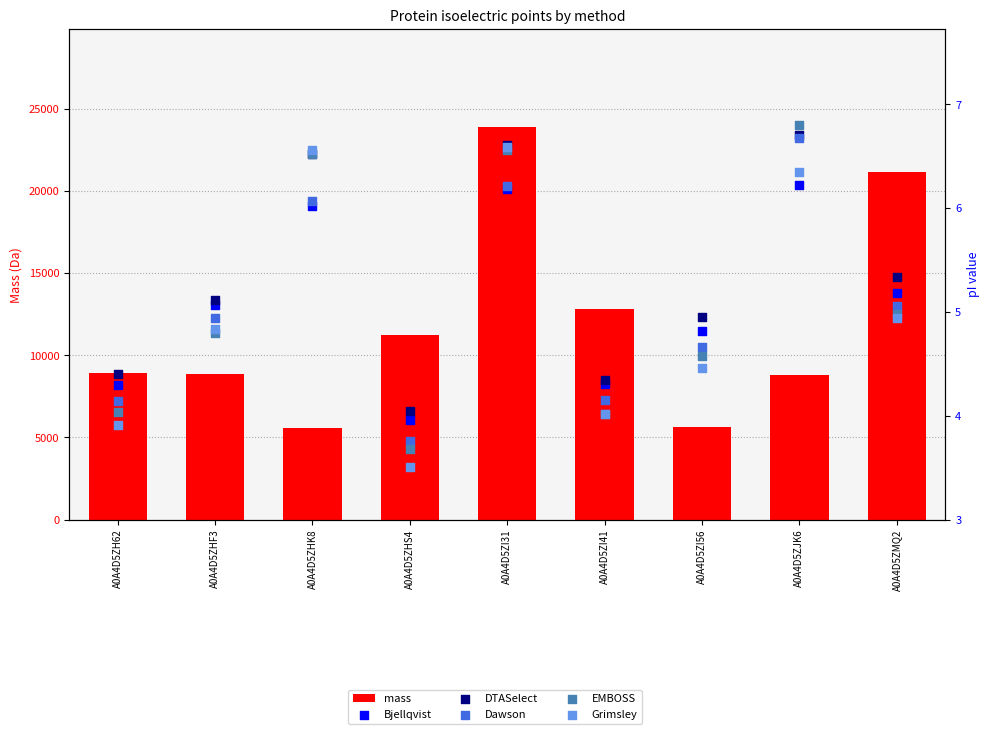

Which series reaches the maximum Y coordinate?

mass